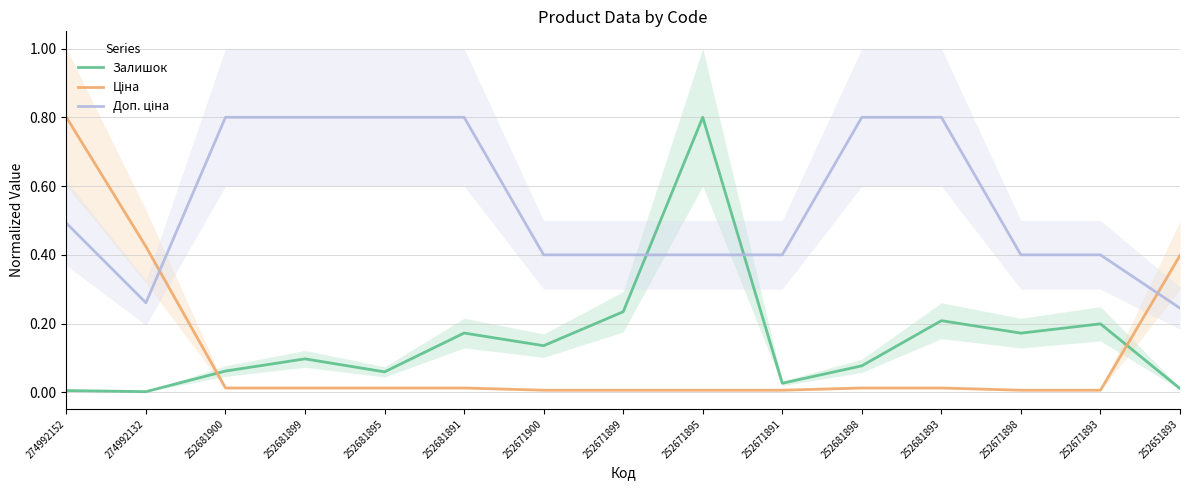

The value of Доп. ціна at 252681900 is 1.1. True or false?

False